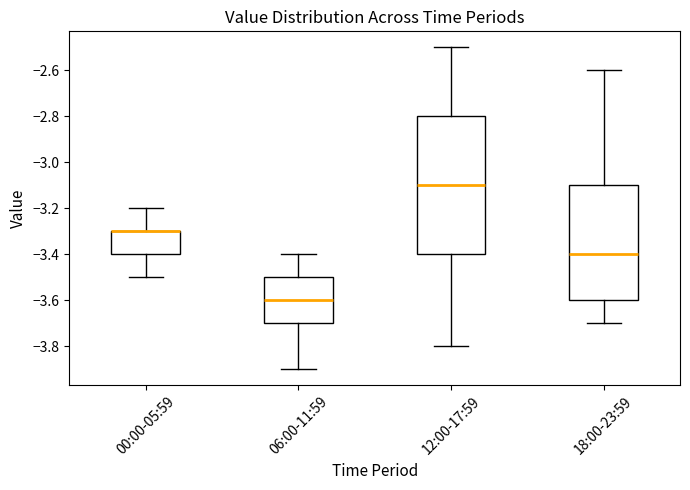

Comparing the boxes themselves (not the whiskers), which one is the tallest?

12:00-17:59